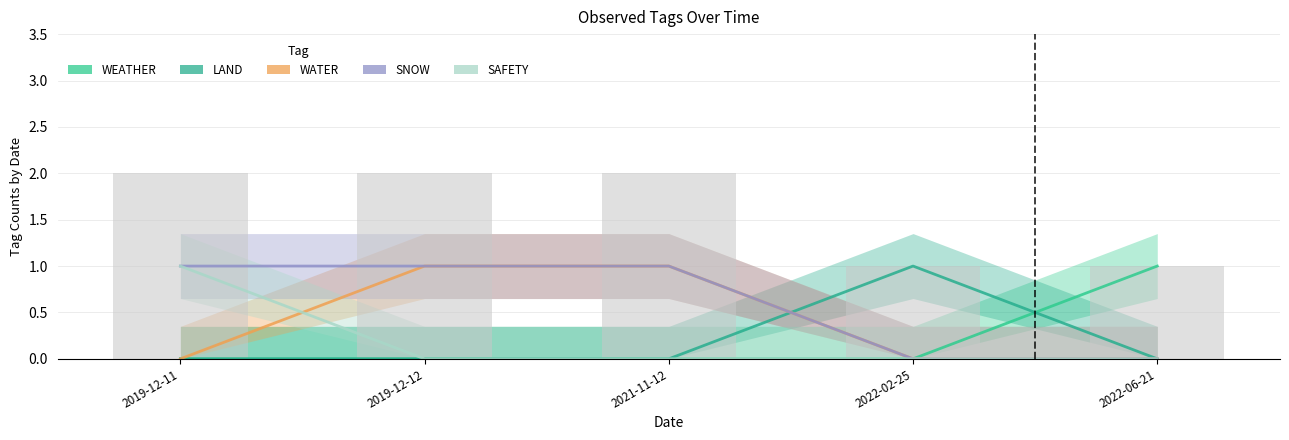

True or false: LAND has a value of 1 at 2019-12-11.

False